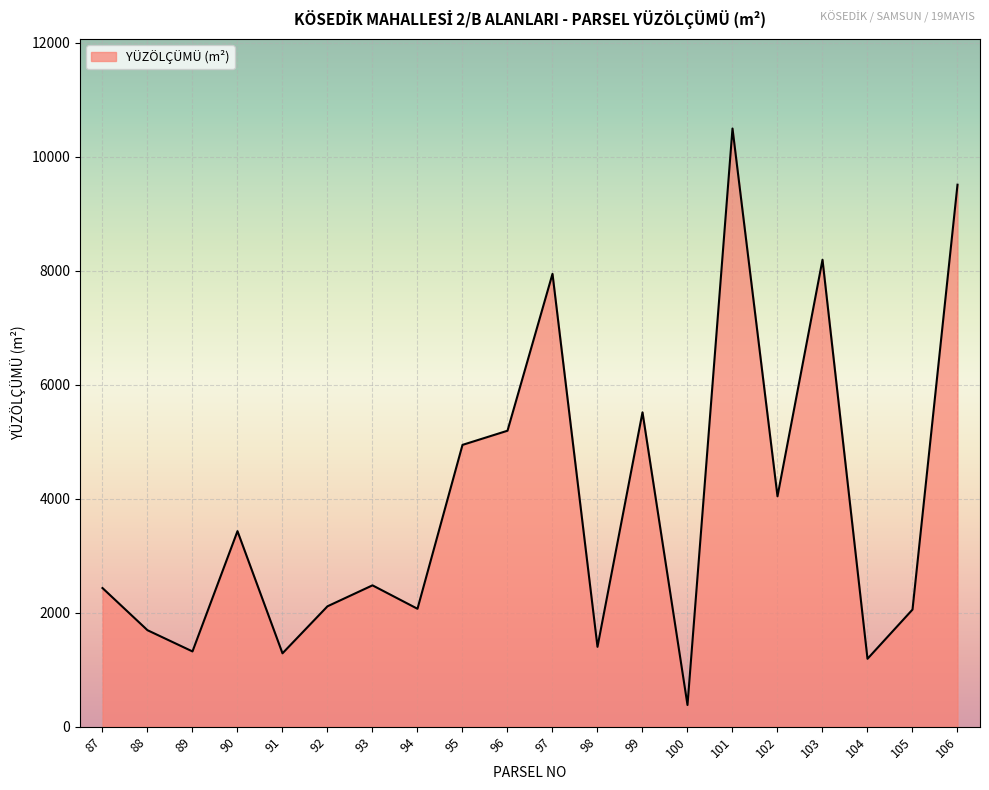

At which category does the data reach its first local peak?

90